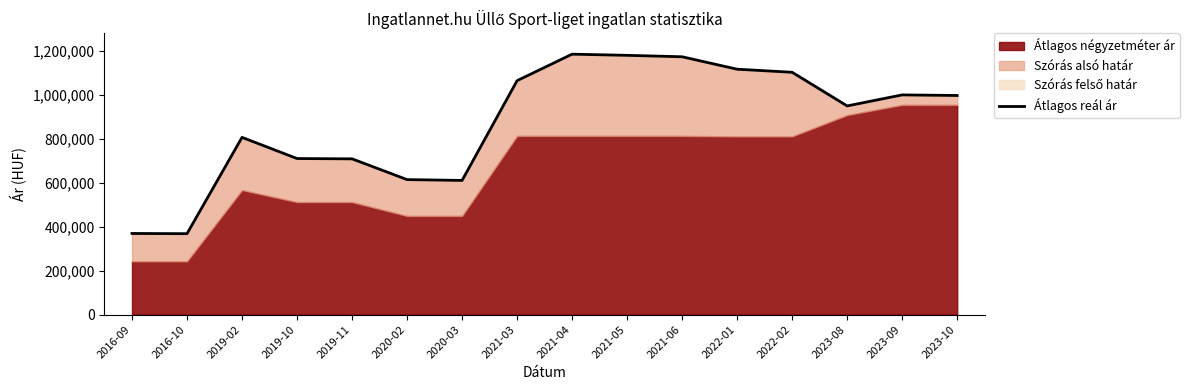

What is the value of the 8th point from the left?

1065479